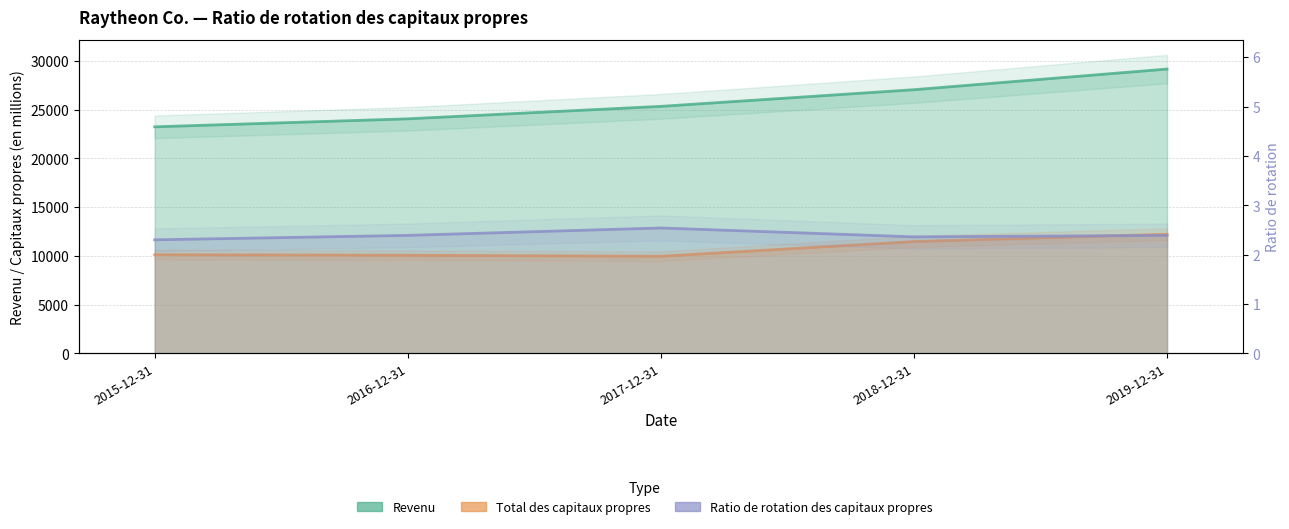

What is the smallest value displayed?

2.3